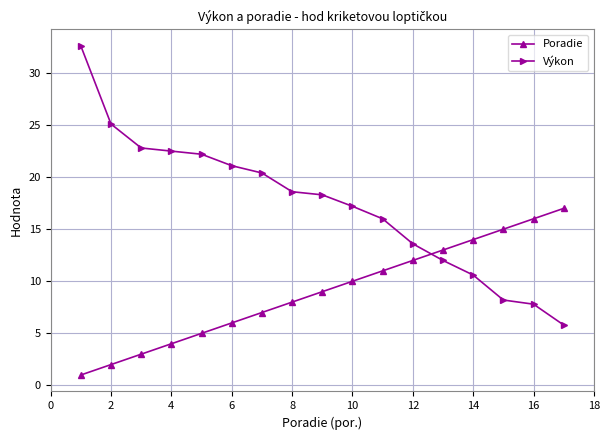

How many lines are shown in the chart?

2